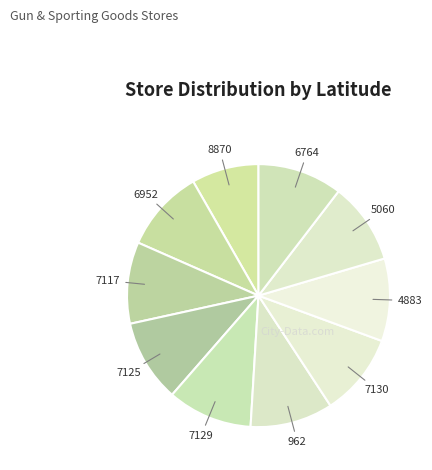

How many segments does this pie chart have?

10